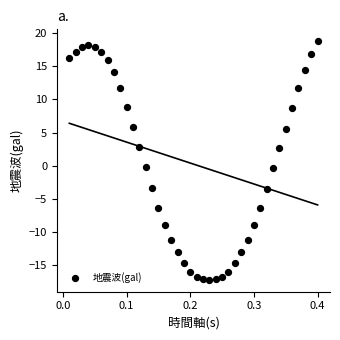

What is the range of Y values (max minus min)?

35.9